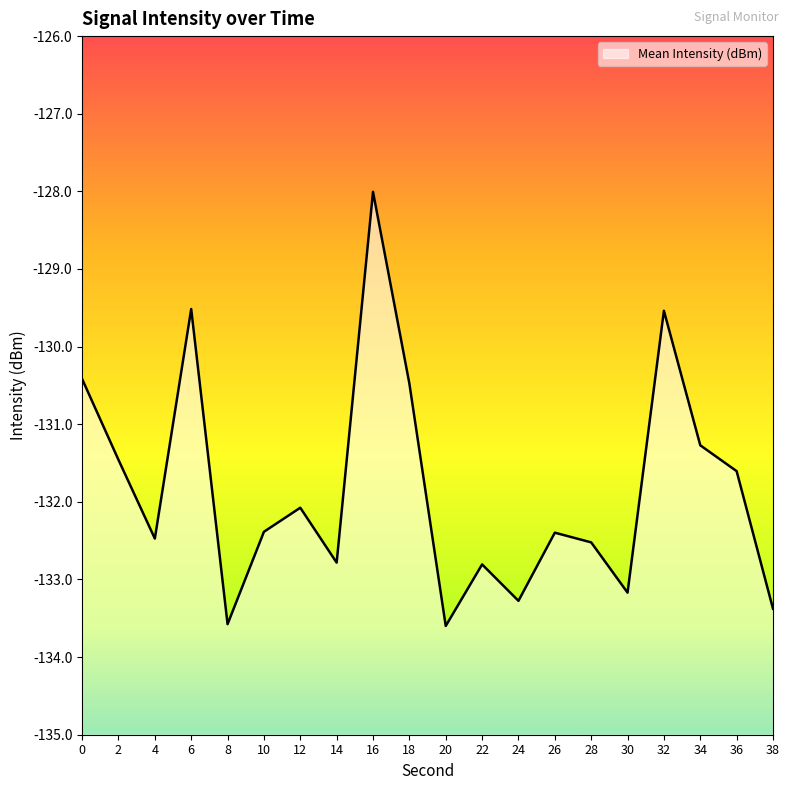

Which has a higher value, 2 or 32?

32